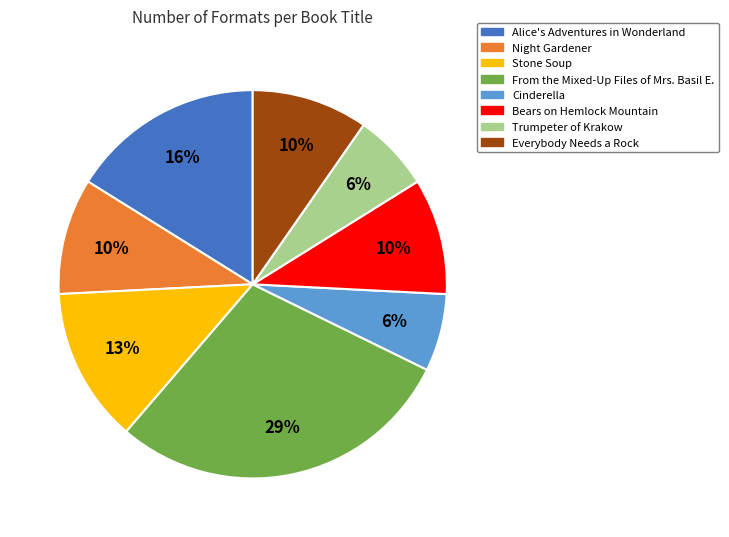

Which slice is the largest?

From the Mixed-Up Files of Mrs. Basil E.